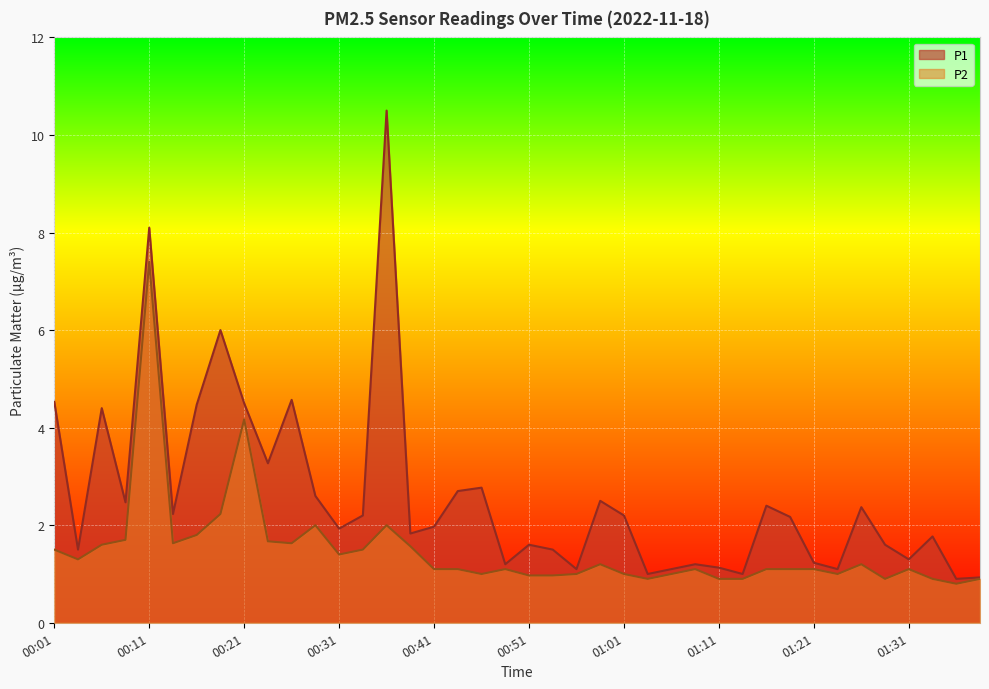

Which series has the largest total across all categories?

P1